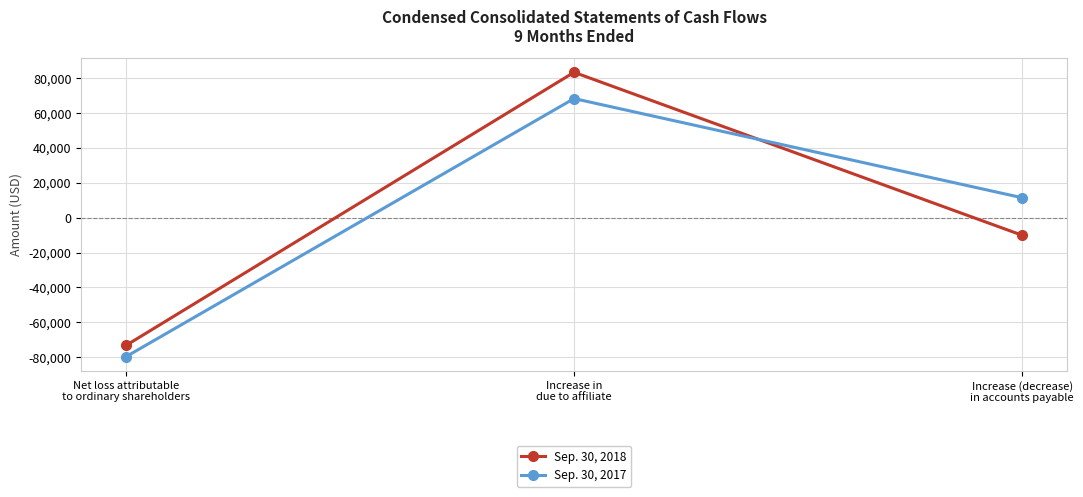

Reading left to right, extract all data points from this chart.

Sep. 30, 2018: -73225	83300	-10075
Sep. 30, 2017: -79675	68250	11425